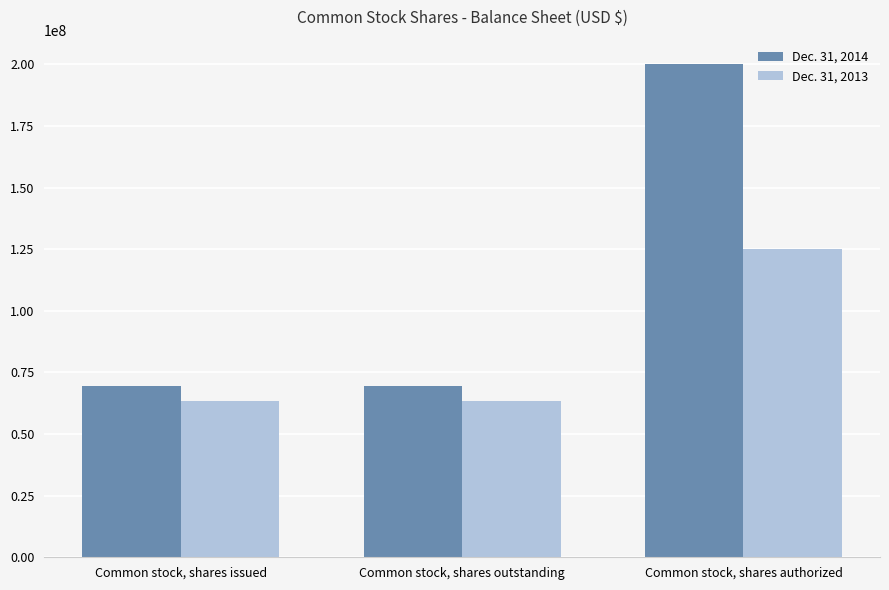

True or false: Dec. 31, 2013 has a value of 125000000 at Common stock, shares authorized.

True